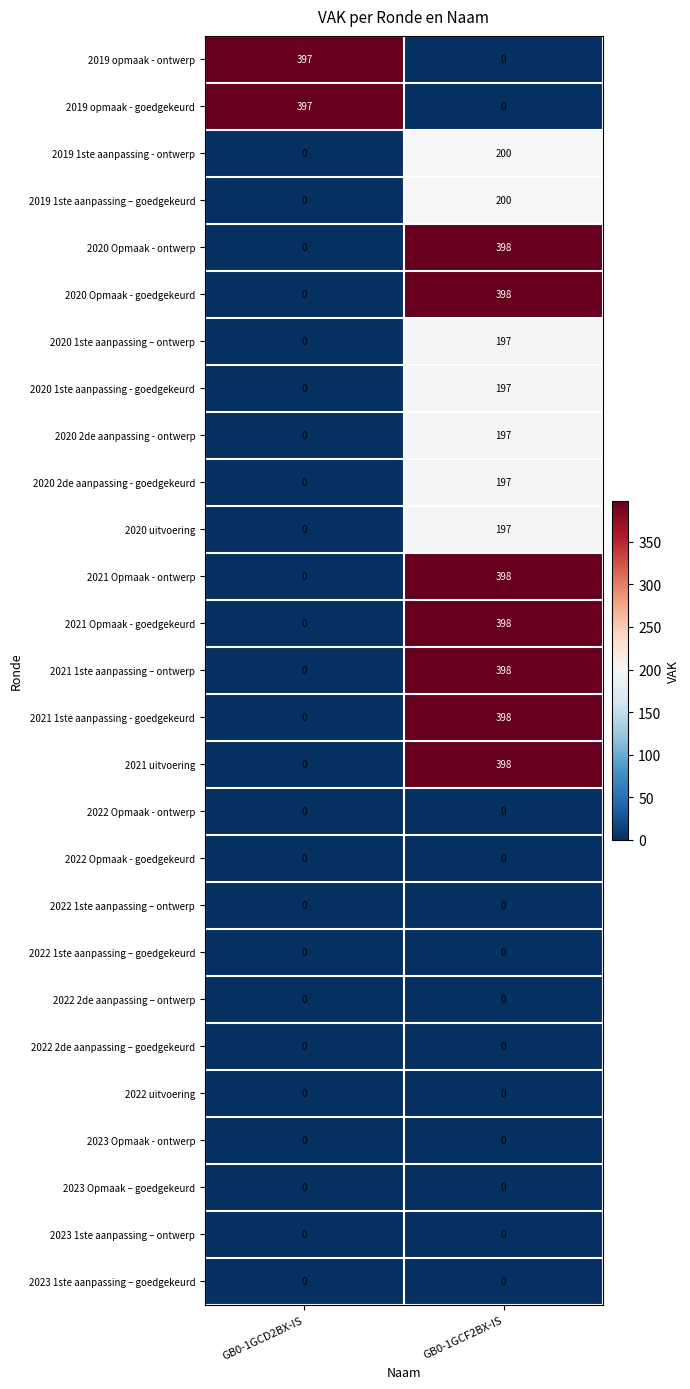

Is it true that 2022 2de aanpassing – goedgekeurd equals 0 at GB0-1GCF2BX-IS?

True